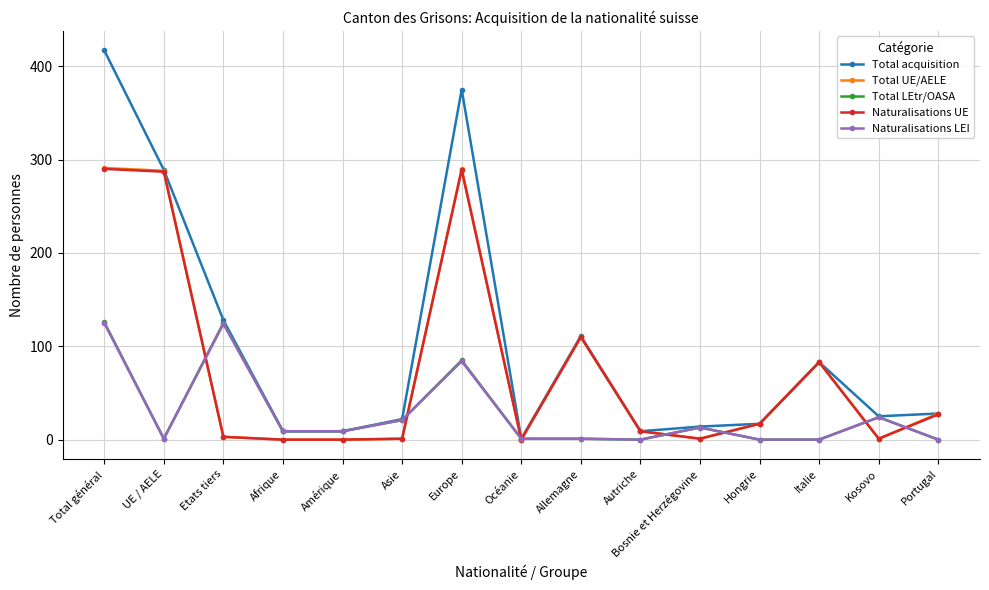

How many categories are shown in the chart?

15